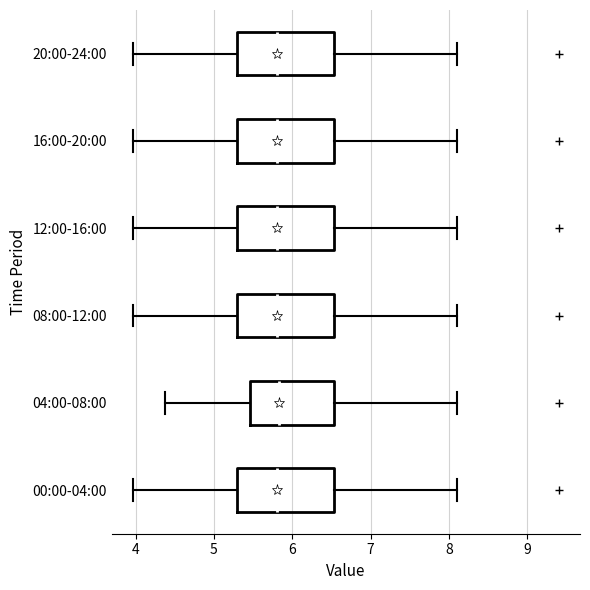

Reading bottom to top, read every box against the x-axis: the position of its median line, the range the box covers, and the ends of its whiskers. The values are not printed on the chart, so give them approximately, as read against the axis.

00:00-04:00: median 5.8, box 5.3 to 6.5, whiskers 4.0 to 8.1
04:00-08:00: median 5.8, box 5.5 to 6.5, whiskers 4.4 to 8.1
08:00-12:00: median 5.8, box 5.3 to 6.5, whiskers 4.0 to 8.1
12:00-16:00: median 5.8, box 5.3 to 6.5, whiskers 4.0 to 8.1
16:00-20:00: median 5.8, box 5.3 to 6.5, whiskers 4.0 to 8.1
20:00-24:00: median 5.8, box 5.3 to 6.5, whiskers 4.0 to 8.1